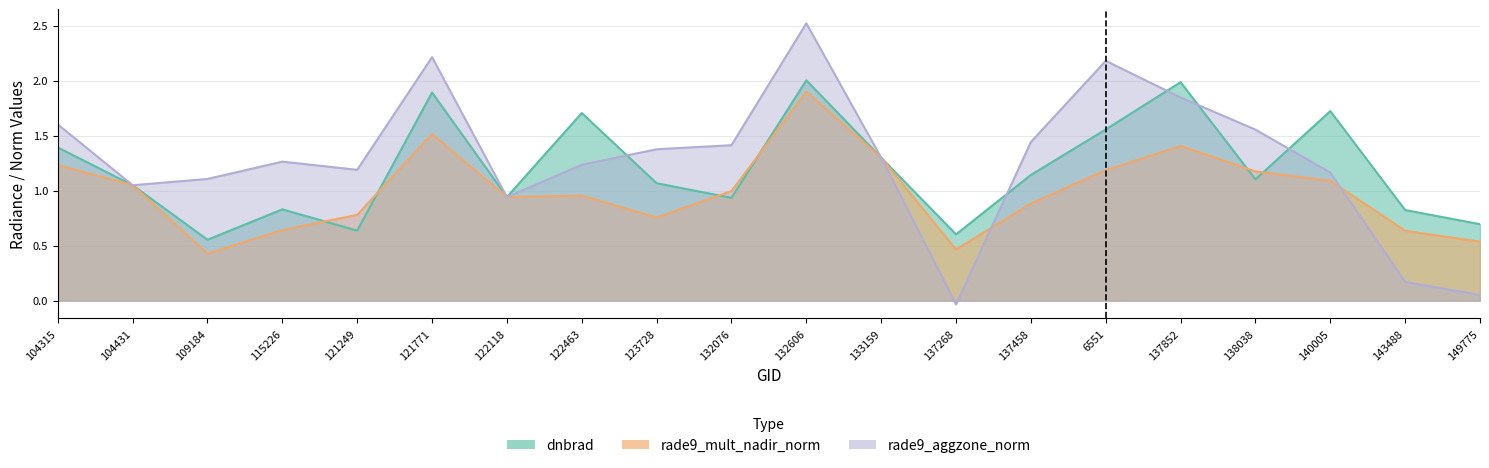

How many interior local peaks does the dnbrad series have?

6